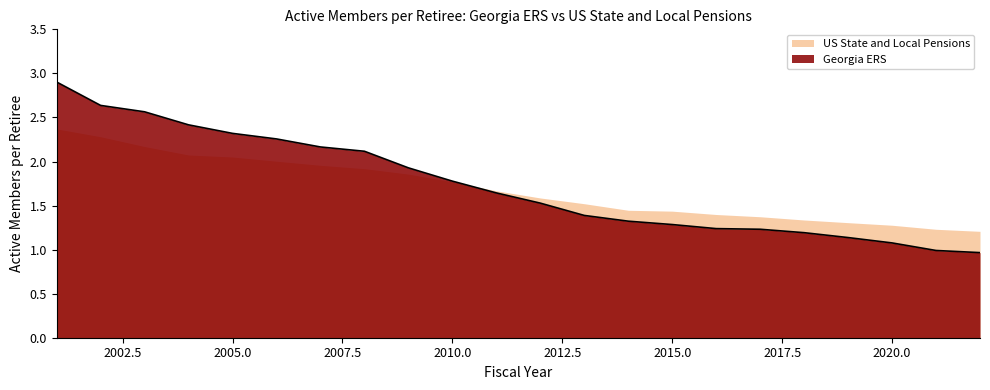

How many data points are less than 1?

2